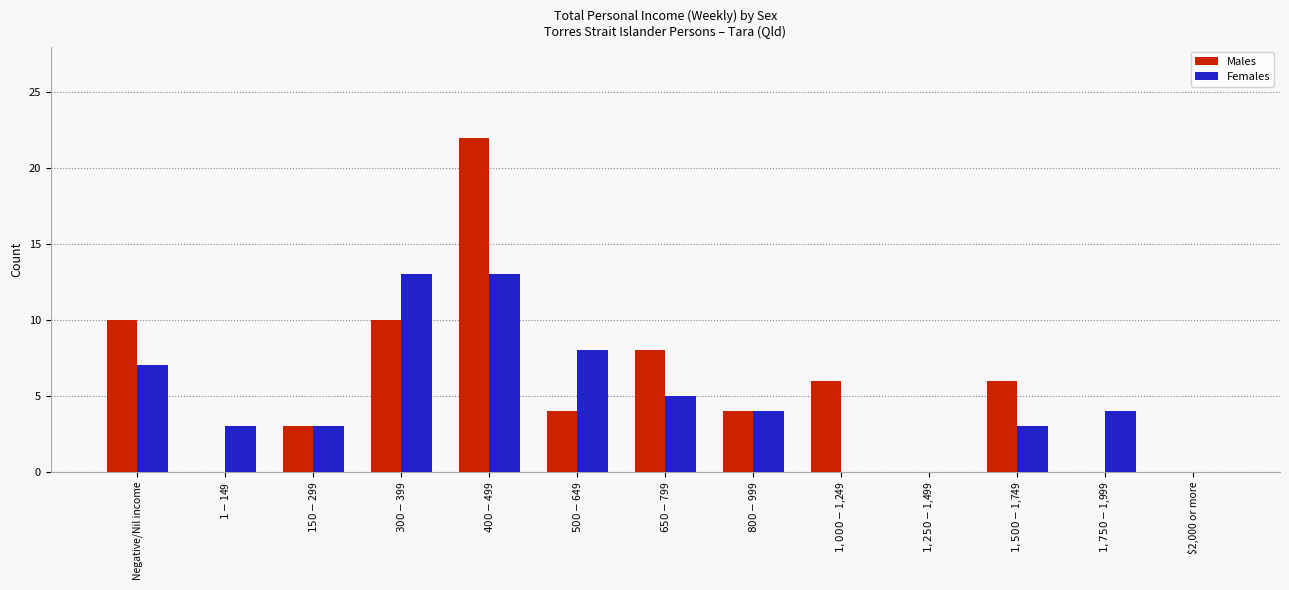

Are the bars grouped side by side (vs. stacked)?

Yes